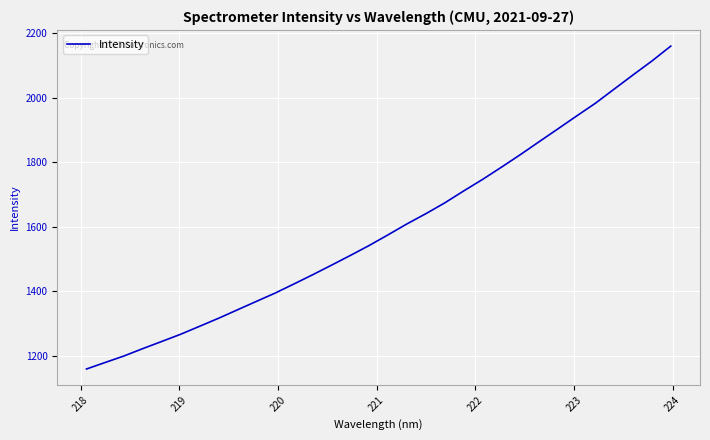

What is the difference between the maximum and minimum values?

998.8